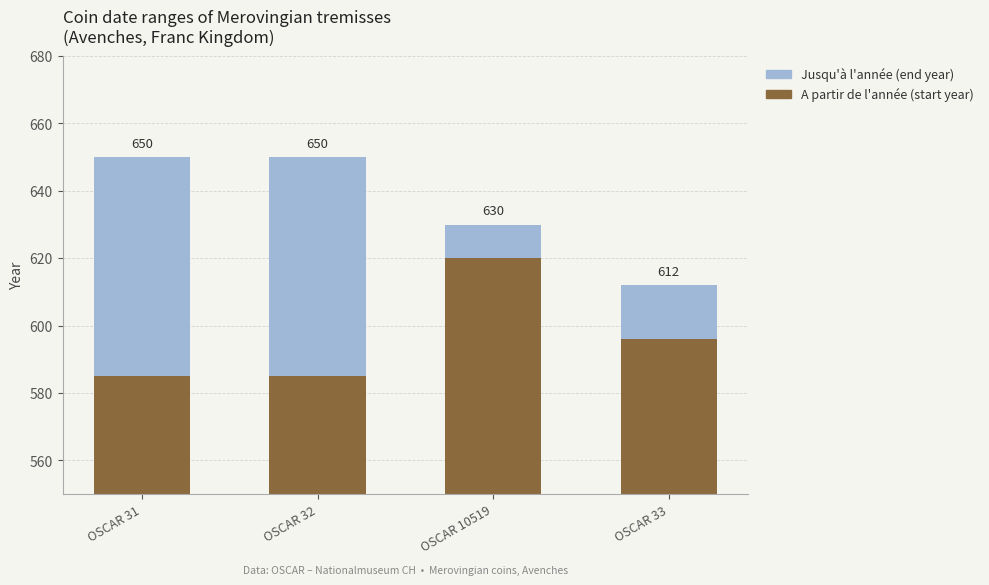

How many groups of bars are there?

4